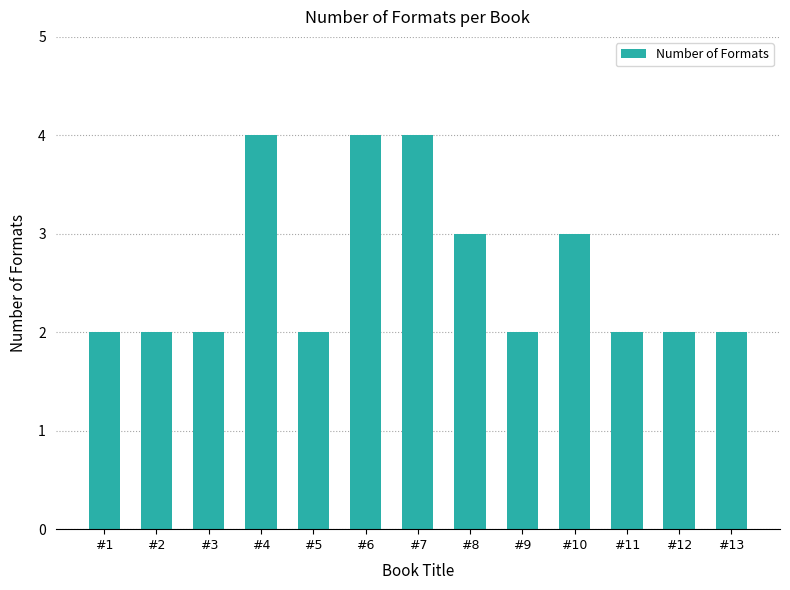

Which has a higher value, #9 or #6?

#6